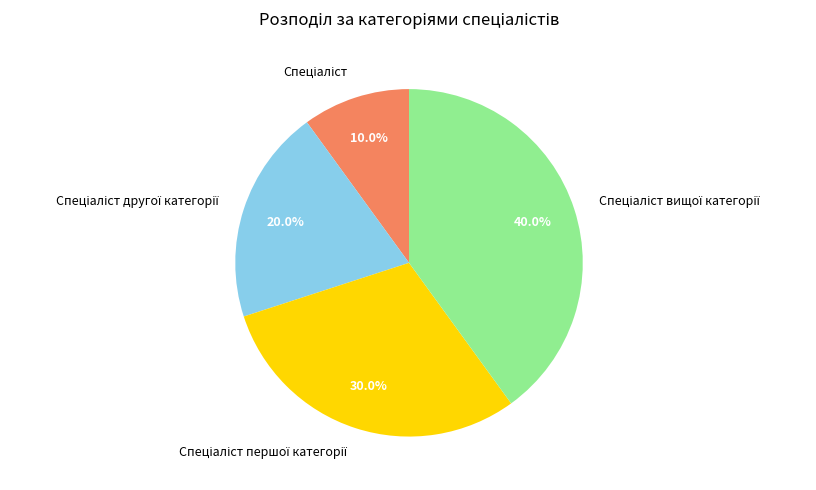

Is there a majority slice in this chart?

No